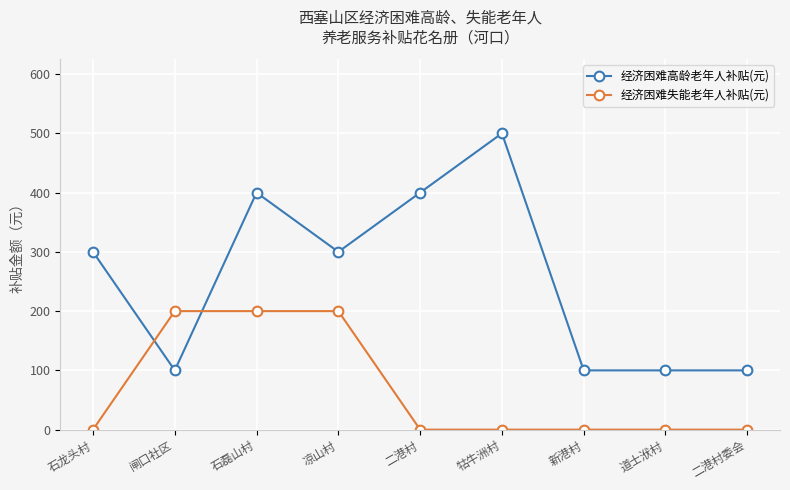

Reading left to right, extract all data points from this chart.

经济困难高龄老年人补贴(元): 石龙头村=300	闸口社区=100	石磊山村=400	凉山村=300	二港村=400	牯牛洲村=500	新港村=100	道士洑村=100	二港村委会=100
经济困难失能老年人补贴(元): 石龙头村=0	闸口社区=200	石磊山村=200	凉山村=200	二港村=0	牯牛洲村=0	新港村=0	道士洑村=0	二港村委会=0